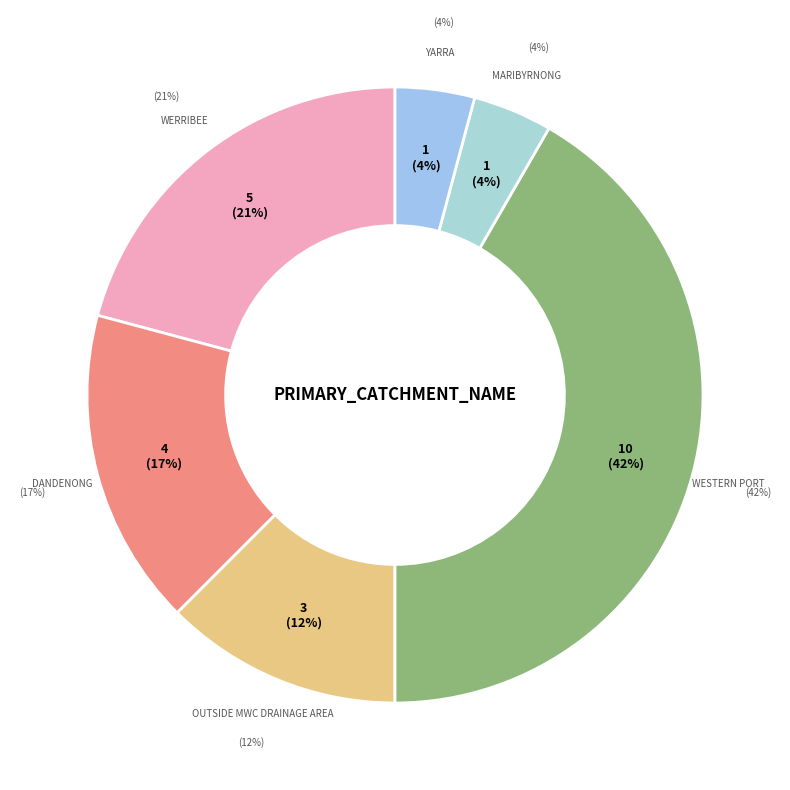

What percentage is the Maribyrnong slice, to the nearest percent?

4%